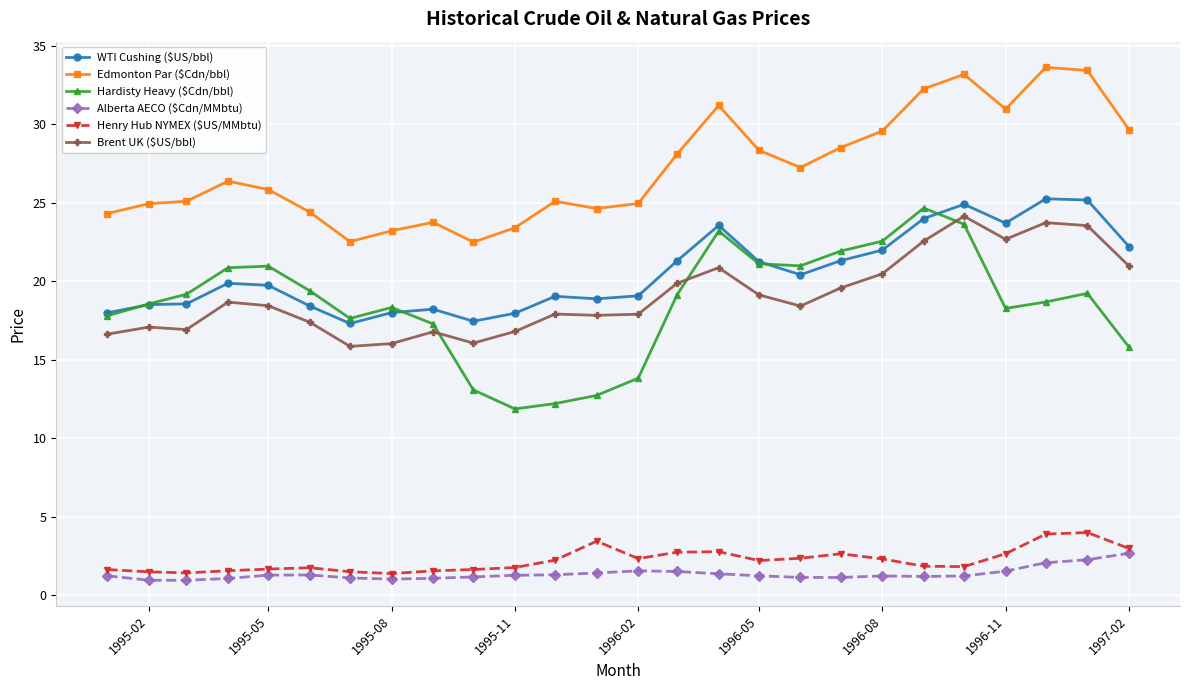

What is the difference between the maximum and minimum values in the Edmonton Par ($Cdn/bbl) series?

11.1